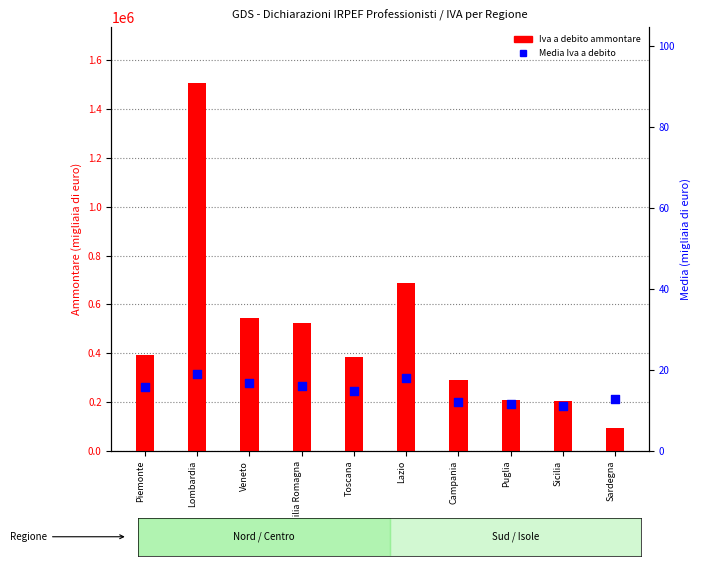

Is the value of Iva a debito (ammontare) at Lombardia greater than the value of Media Iva a debito at Sardegna?

Yes